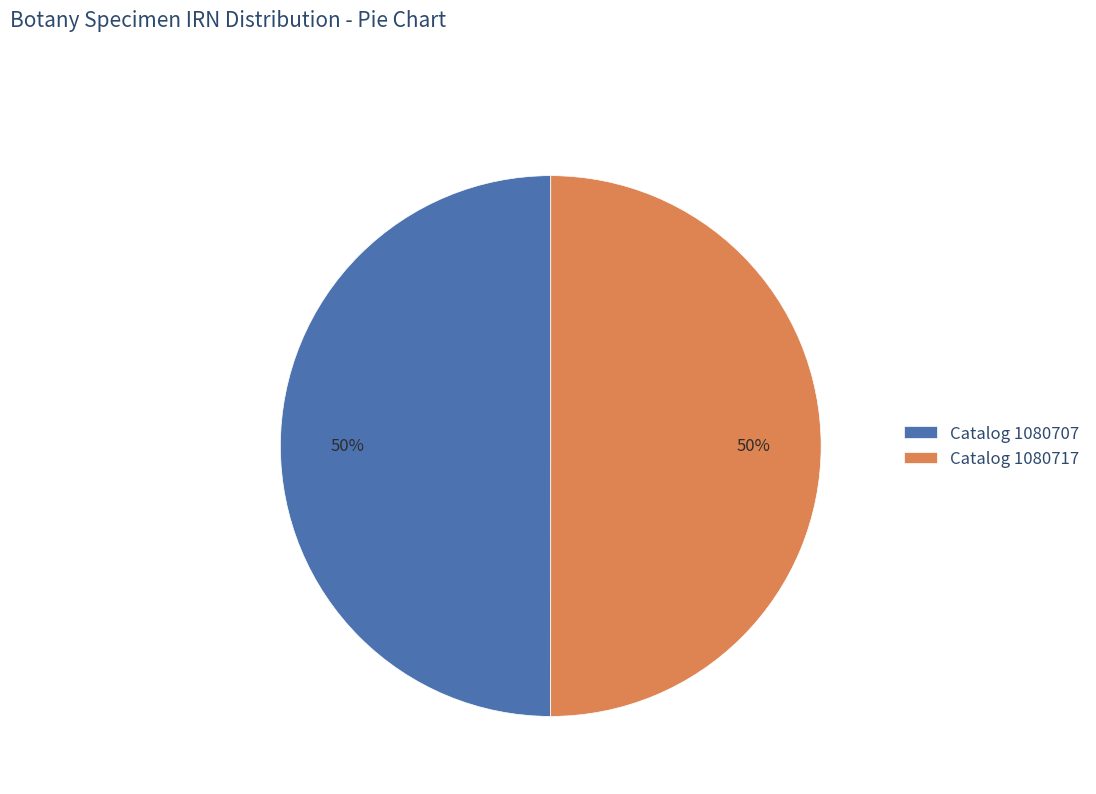

Do Catalog 1080707 and Catalog 1080717 together represent more than half of the pie?

Yes